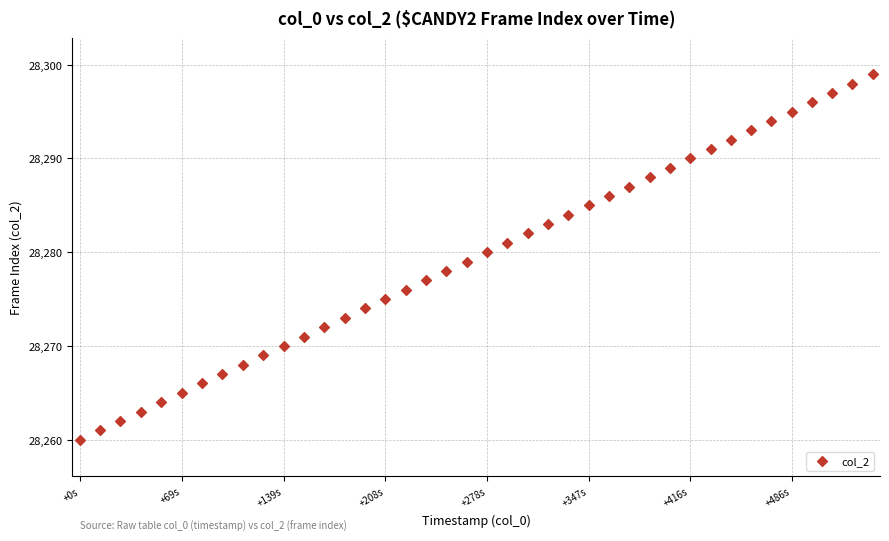

What is the range of Y values (max minus min)?

39